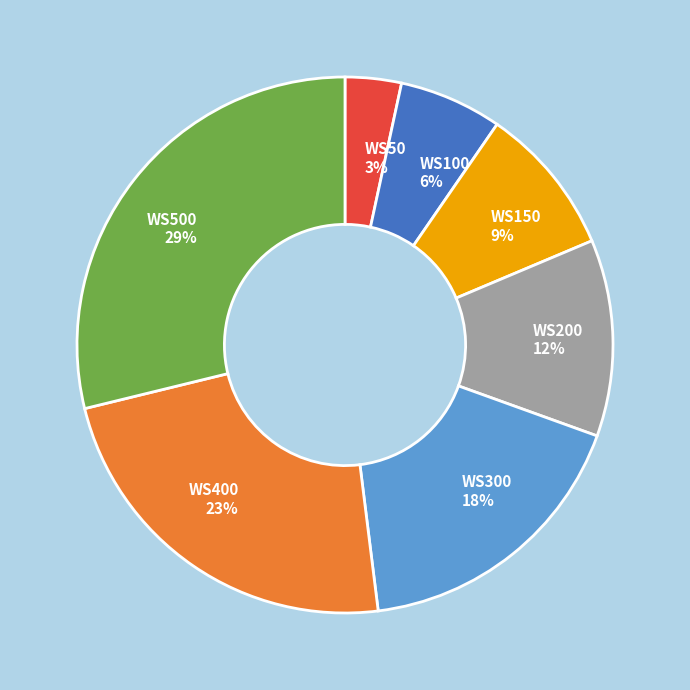

Does WS400 account for over 50% of the chart?

No